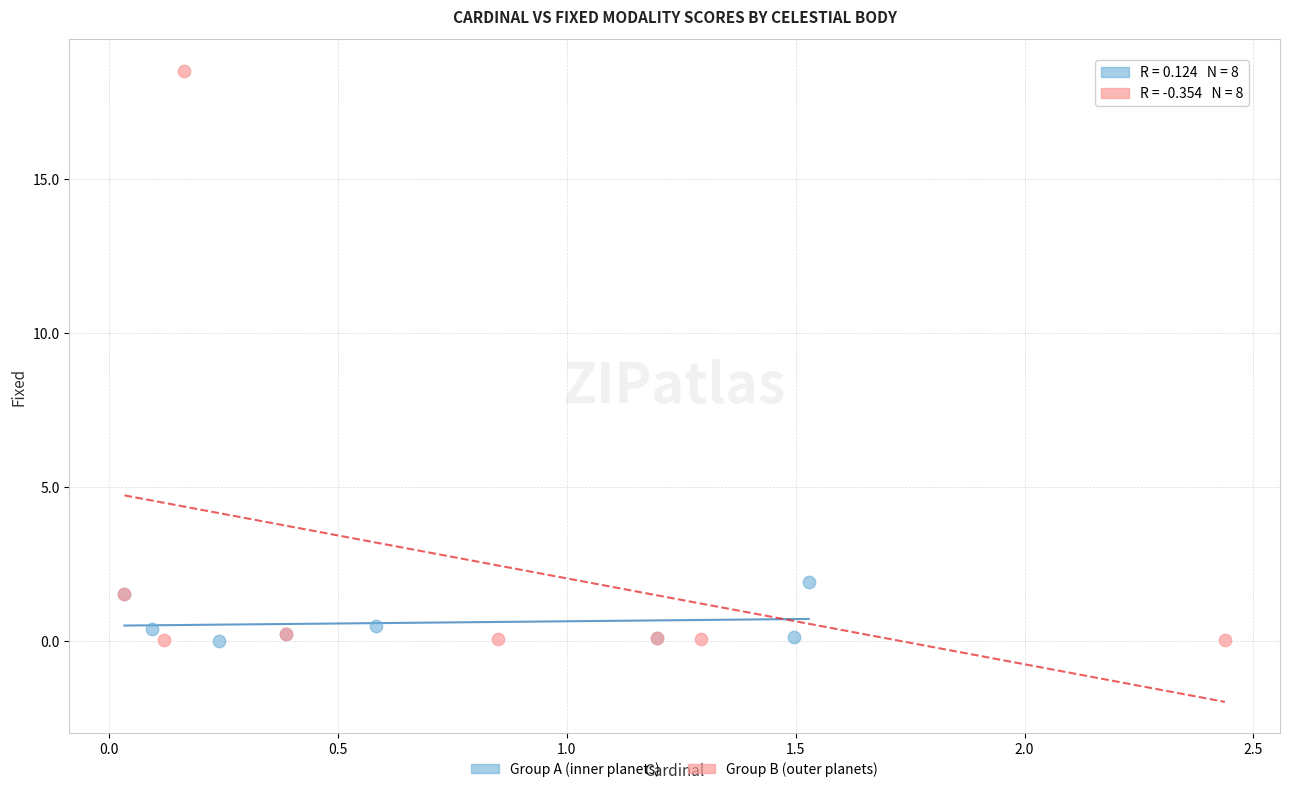

Which series contains the highest Y value?

Group B (outer planets)